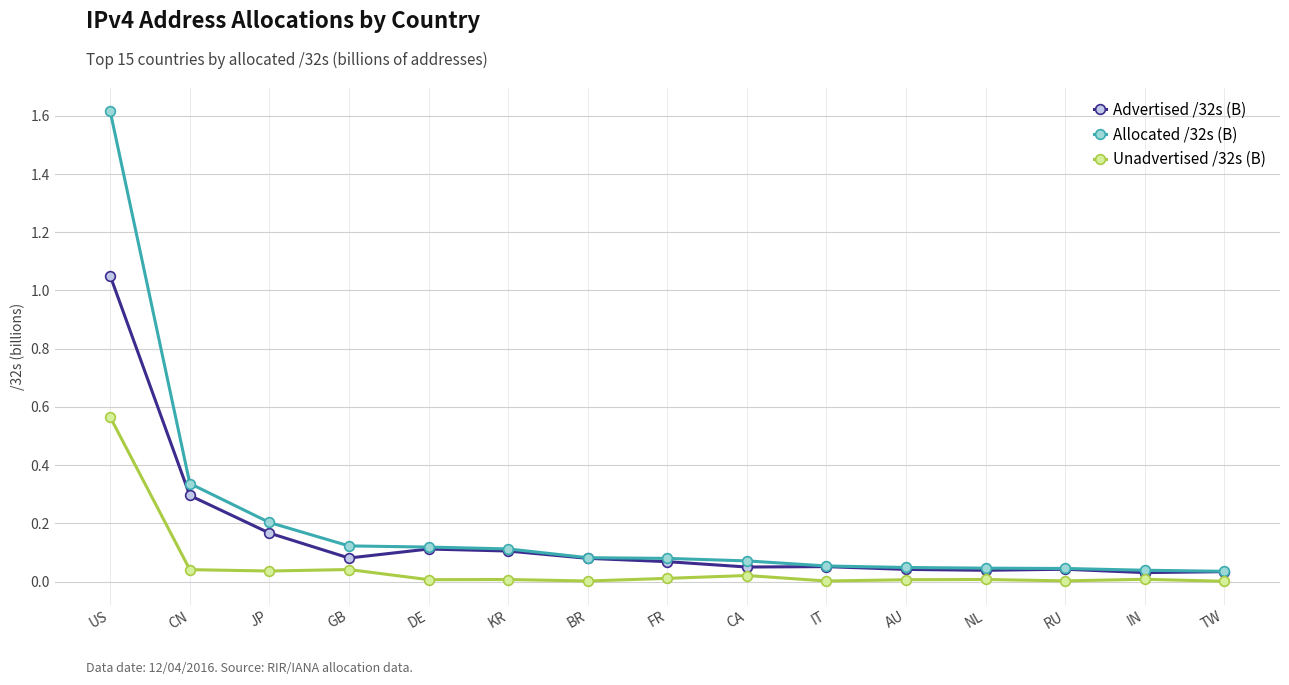

What is the label of the 13th point from the right?

JP